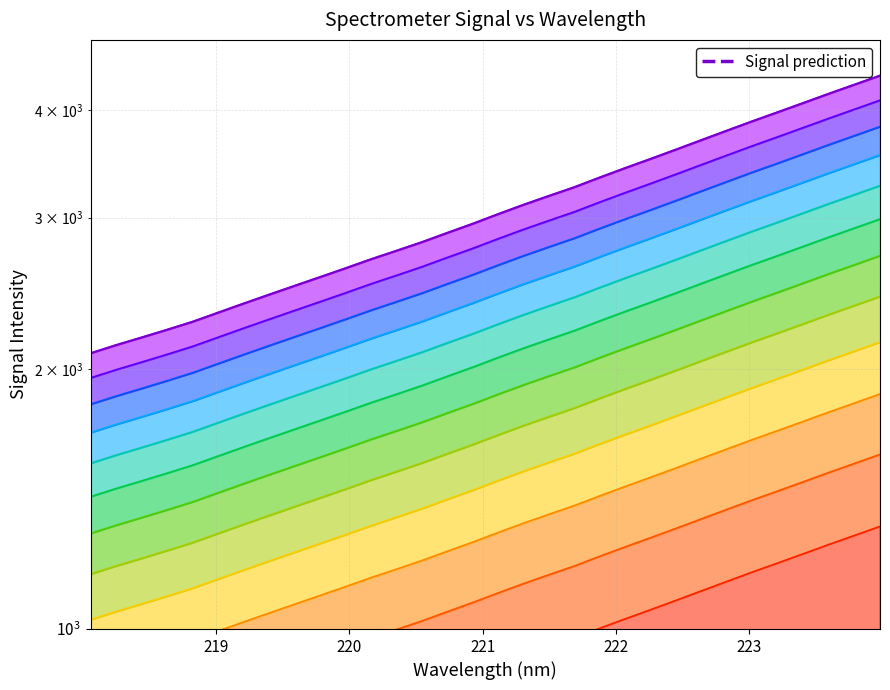

Rank the categories by value from highest to lowest.

223.9802, 223.7895, 223.5987, 223.408, 223.2172, 223.0264, 222.8355, 222.6447, 222.4538, 222.263, 222.0721, 221.8812, 221.6902, 221.4993, 221.3083, 221.1174, 220.9264, 220.7354, 220.5444, 220.3533, 220.1623, 219.9712, 219.7801, 219.589, 219.3979, 219.2067, 219.0156, 218.8244, 218.6332, 218.442, 218.2508, 218.0596